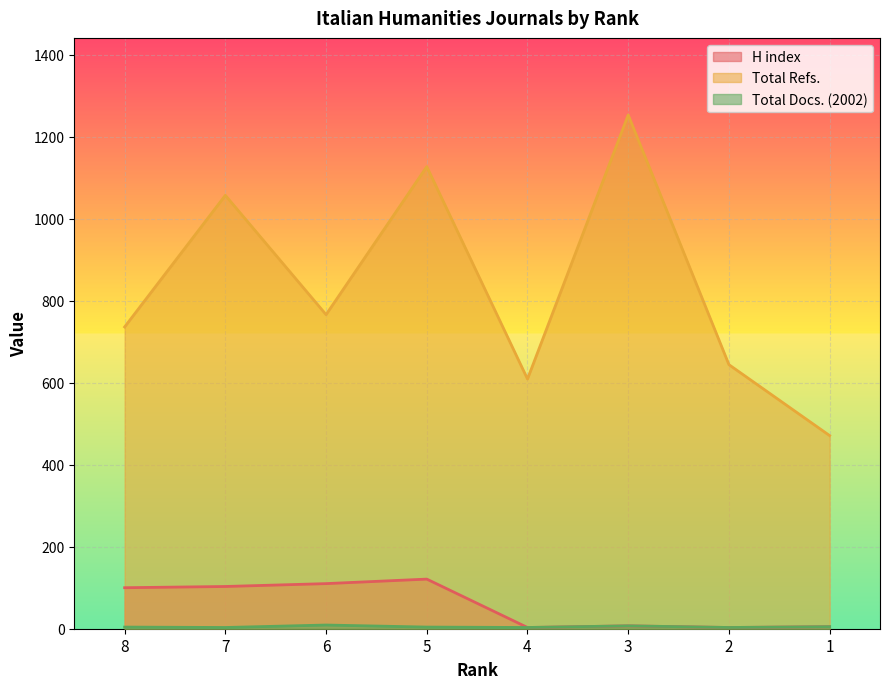

At which label is Total Docs. (2002) closest to 6?

3